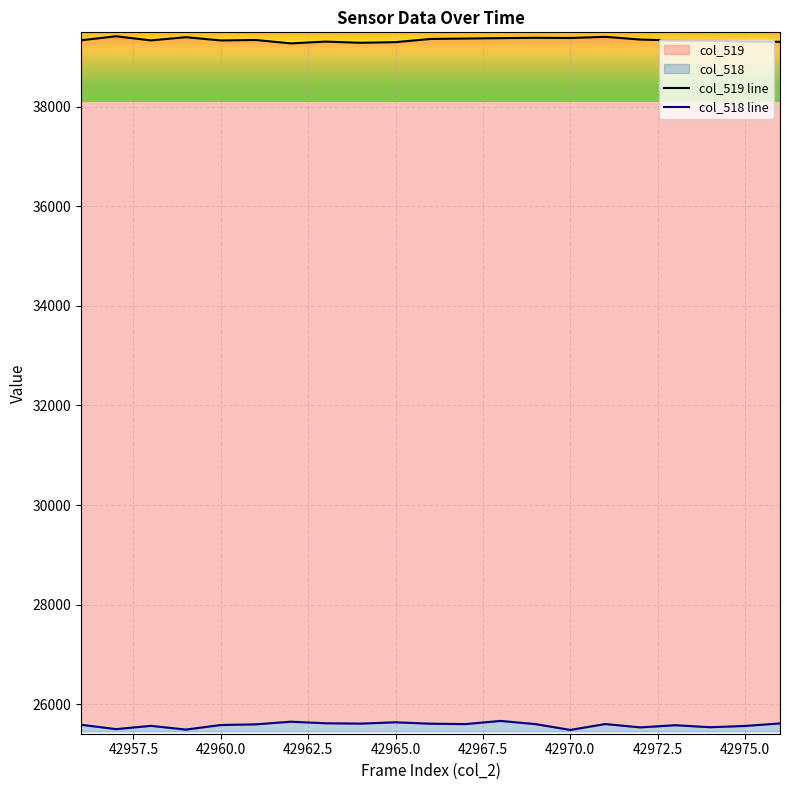

What is the difference between the maximum and minimum values in the col_519 line series?

143